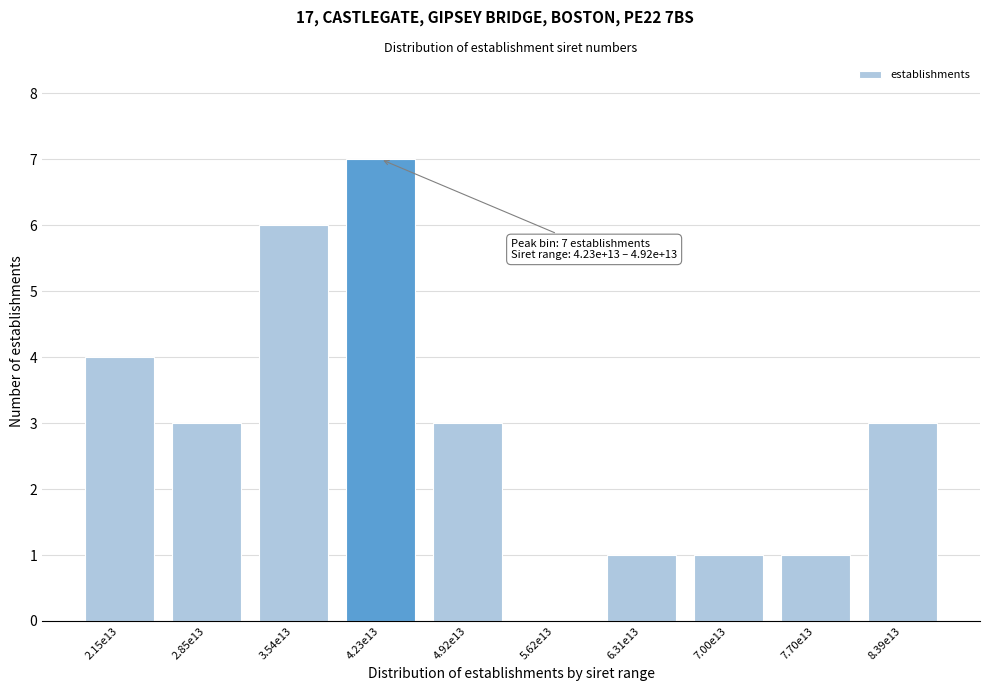

Reading right to left, what are all the values shown in this chart?

8.39e13=3	7.70e13=1	7.00e13=1	6.31e13=1	5.62e13=0	4.92e13=3	4.23e13=7	3.54e13=6	2.85e13=3	2.15e13=4